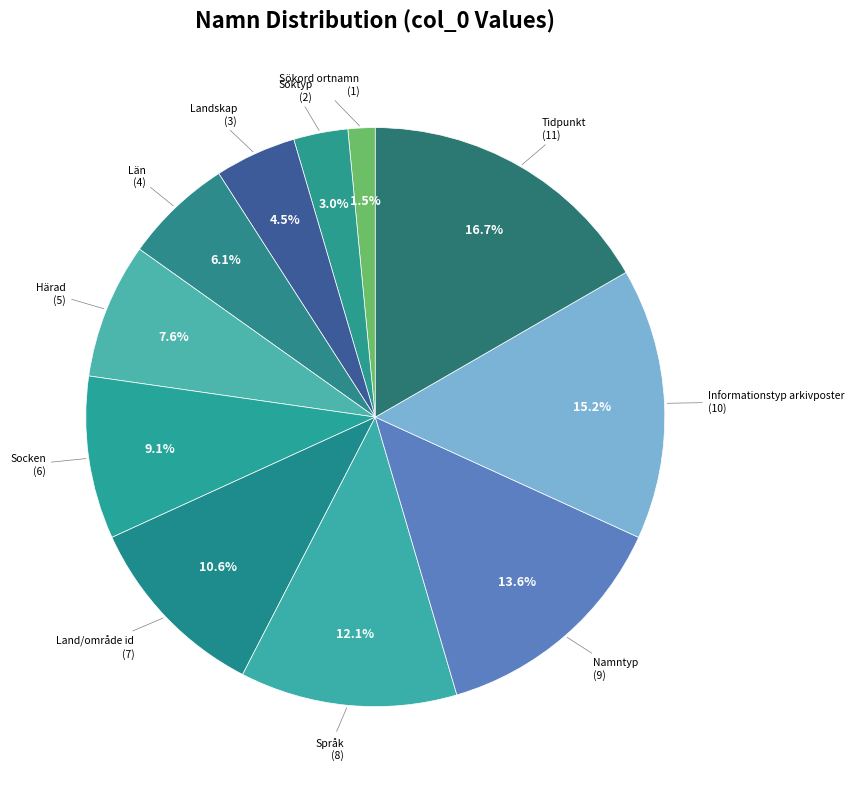

How many segments does this pie chart have?

11